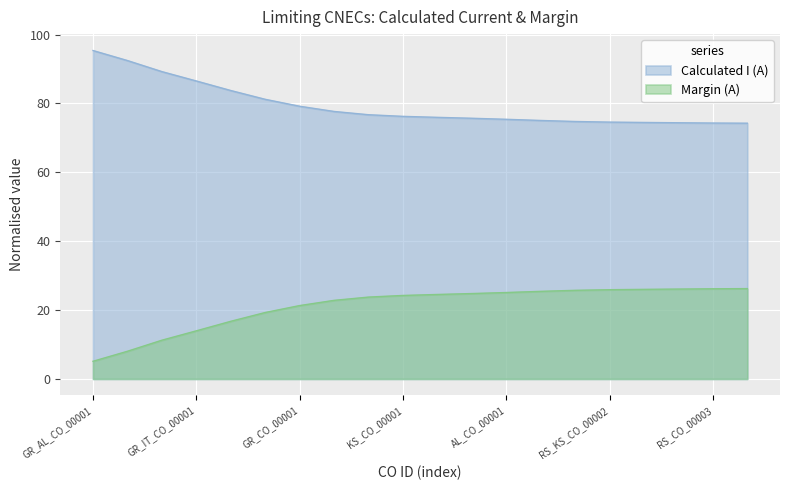

What are all the series names shown in the legend?

Calculated I (A), Margin (A)